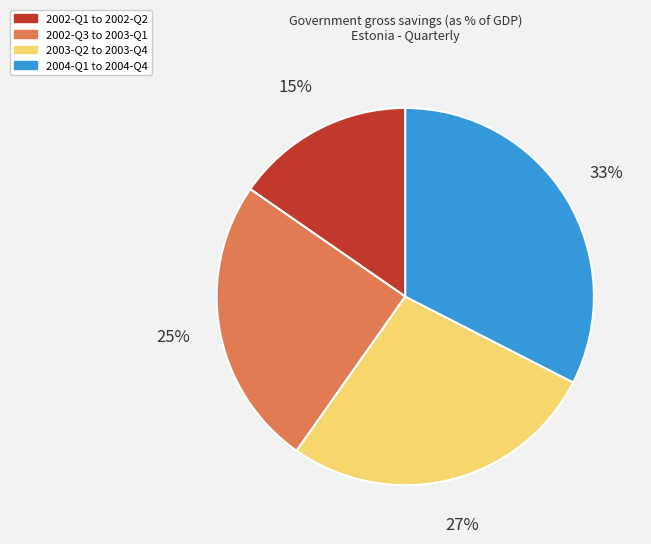

How many segments does this pie chart have?

4